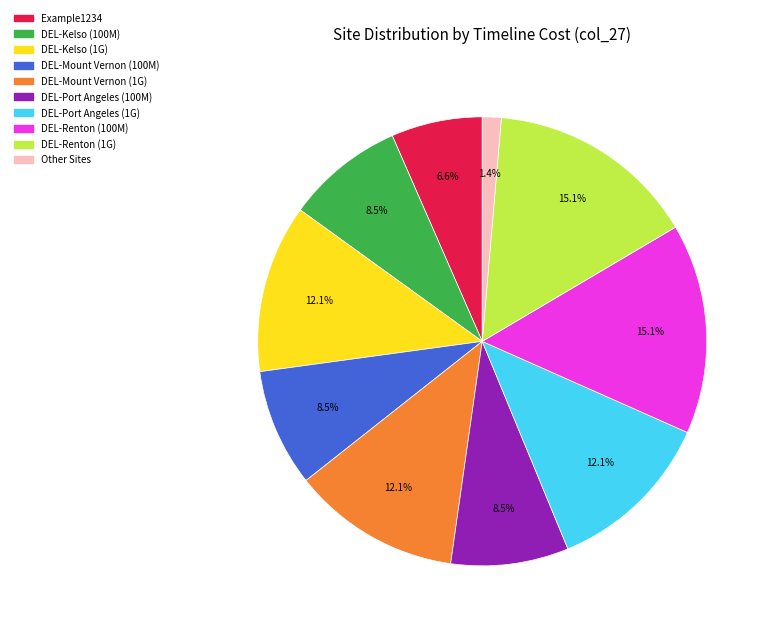

Is there any slice that represents more than half of the pie?

No